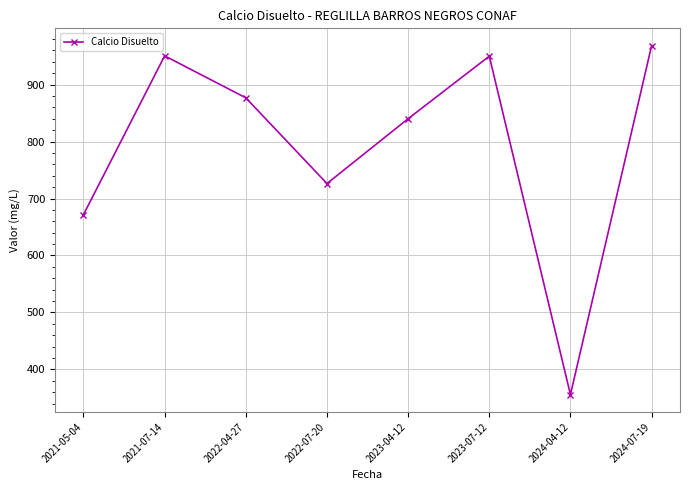

Approximately how many times larger is the value at 2023-04-12 compared to 2022-07-20?

1.2